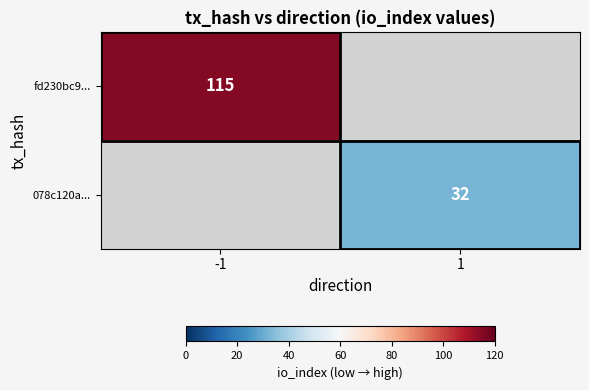

True or false: fd230bc9... has a value of 115 at -1.

True